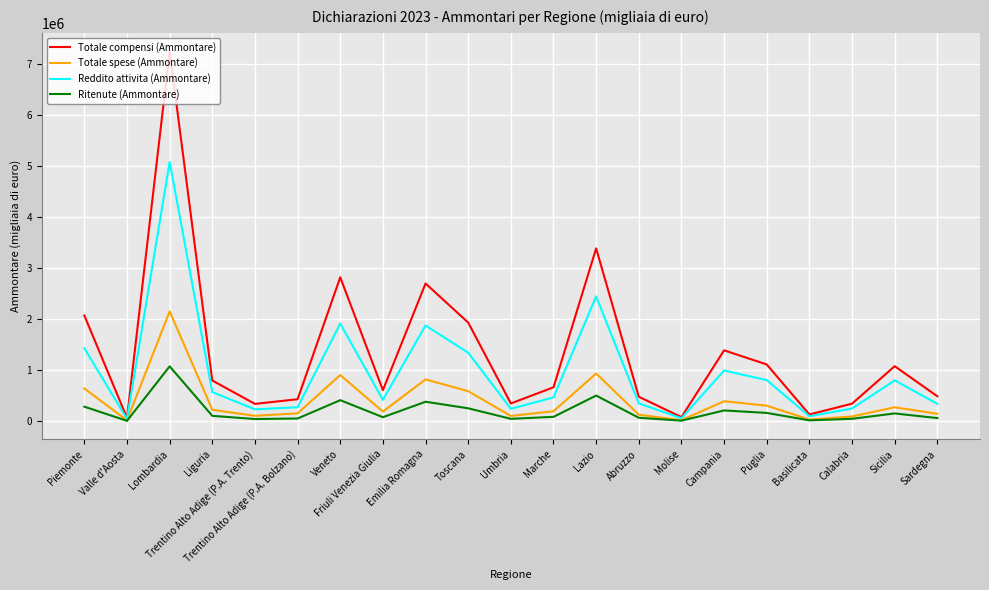

Rank the series by their maximum value, from highest to lowest.

Totale compensi (Ammontare), Reddito attivita (Ammontare), Totale spese (Ammontare), Ritenute (Ammontare)